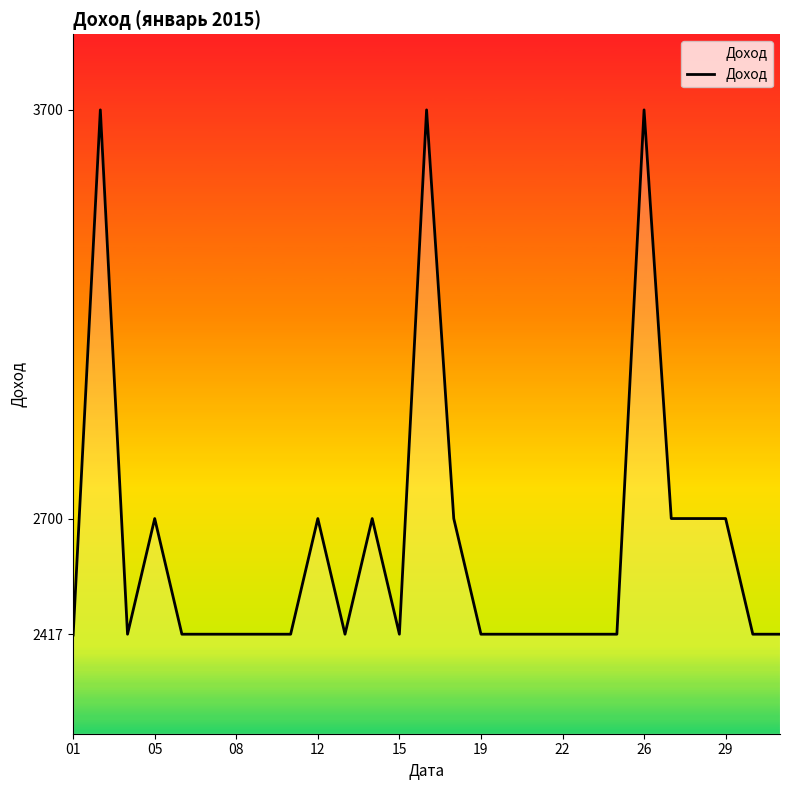

Count the number of data series in this chart.

1